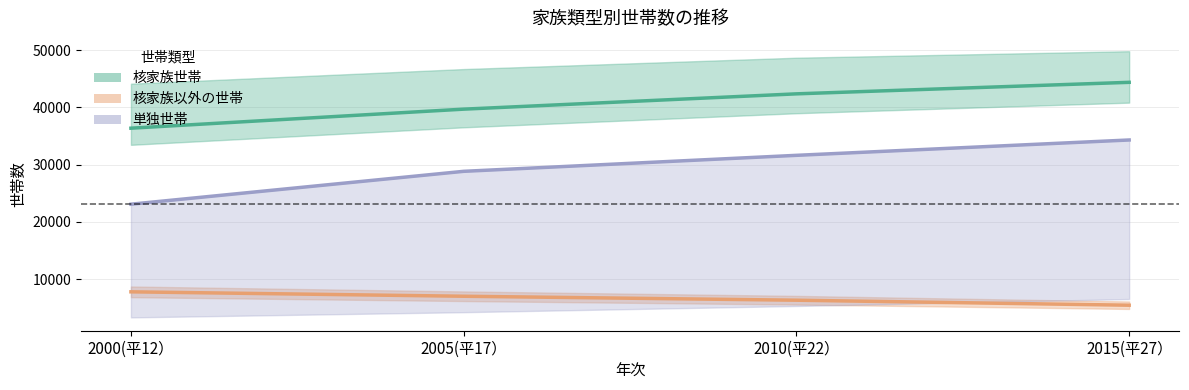

How many data points does each series have?

4